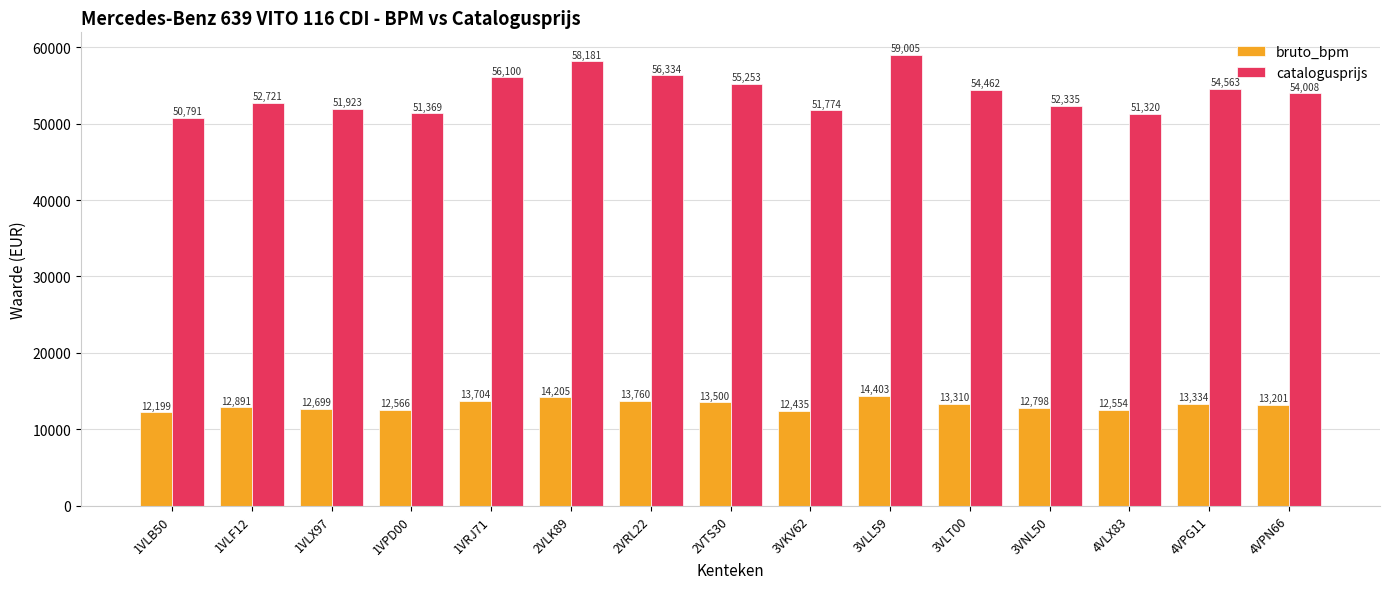

Which series changed the most between 1VLB50 and 1VLX97?

catalogusprijs